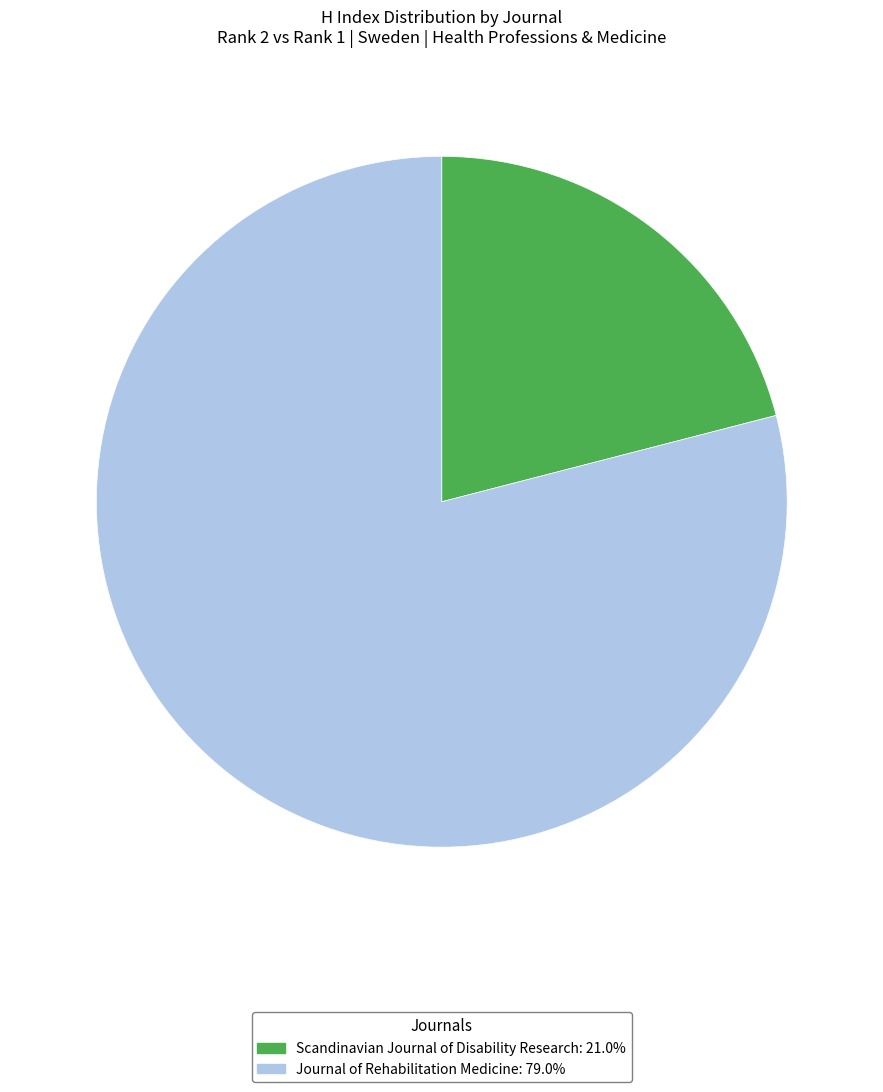

What is the ratio of the value at Scandinavian Journal of Disability Research to the value at Journal of Rehabilitation Medicine?

0.3